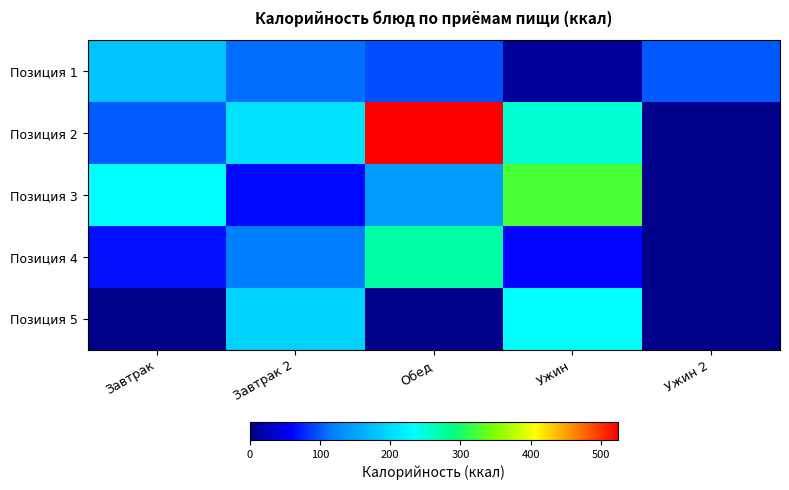

Reading left to right, list all the values displayed in this chart.

Позиция 1: Завтрак=180.0	Завтрак 2=108.9	Обед=96.0	Ужин=10.0	Ужин 2=100.0
Позиция 2: Завтрак=100.6	Завтрак 2=207.3	Обед=524.0	Ужин=252.6	Ужин 2=0.0
Позиция 3: Завтрак=233.8	Завтрак 2=63.0	Обед=145.1	Ужин=325.0	Ужин 2=0.0
Позиция 4: Завтрак=66.0	Завтрак 2=116.9	Обед=275.9	Ужин=60.0	Ужин 2=0.0
Позиция 5: Завтрак=0.0	Завтрак 2=192.0	Обед=0.0	Ужин=233.8	Ужин 2=0.0